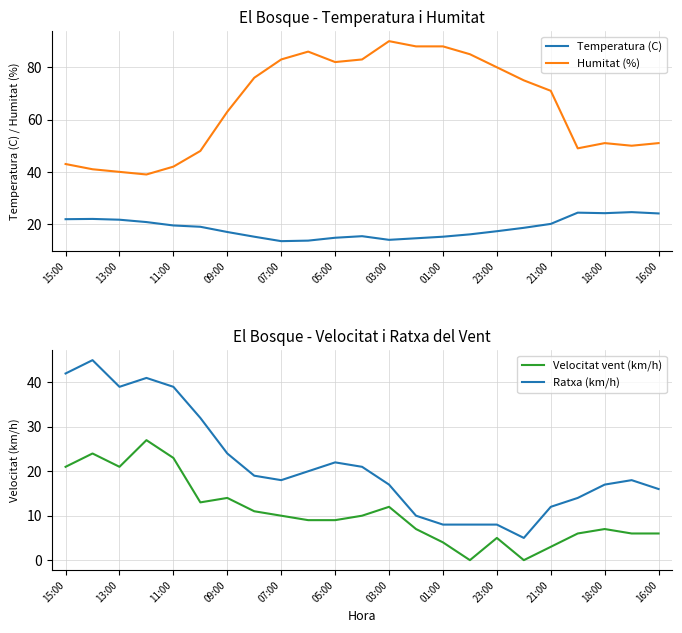

In Temperatura (C), how many points are lower than both neighbors (excluding endpoints)?

3